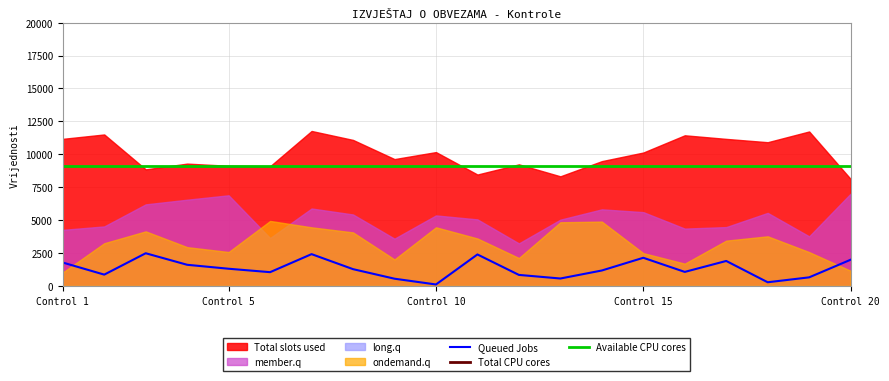

True or false: Available CPU cores and Queued Jobs cross at least once.

False